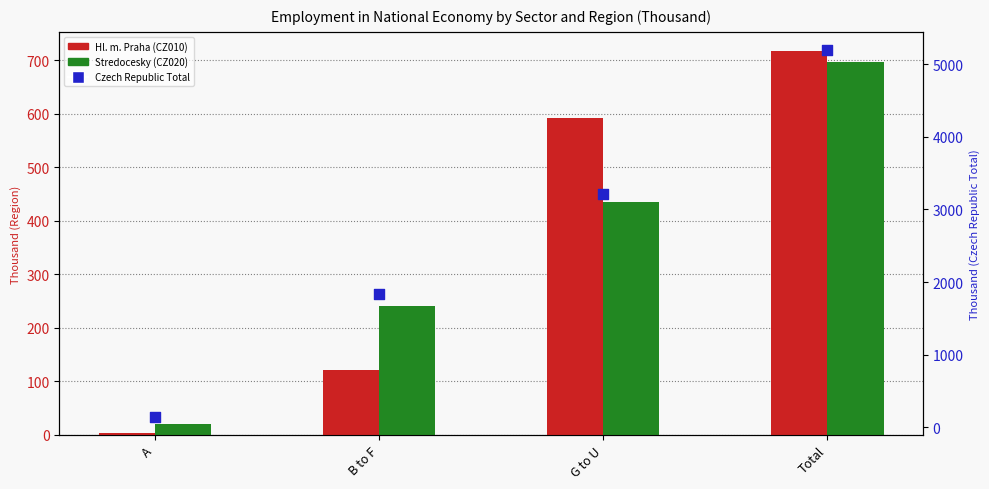

Which series contains the lowest Y value?

Hl. m. Praha (CZ010)